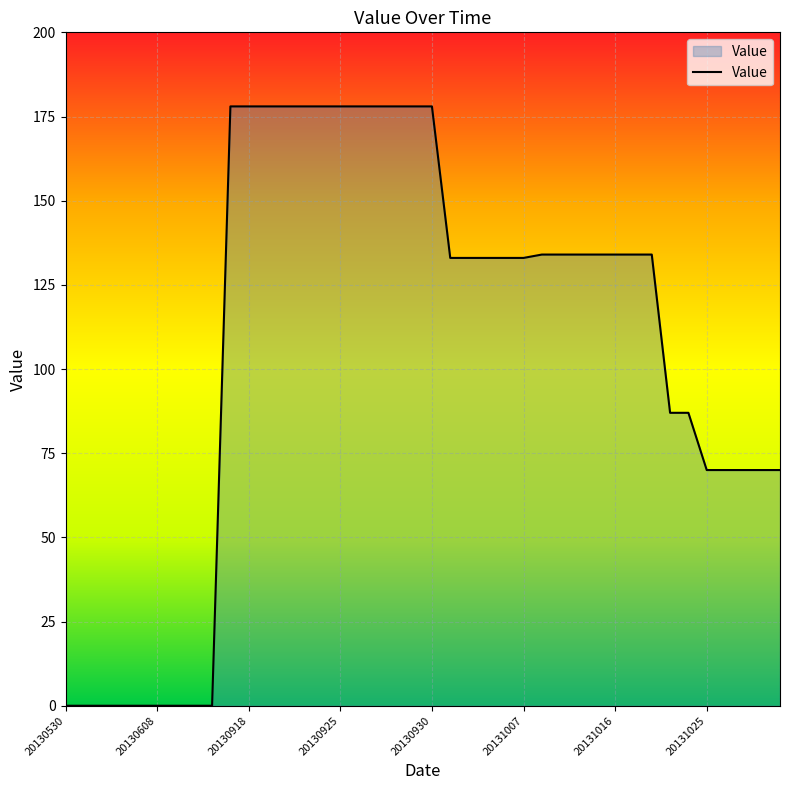

What is the difference between the maximum and minimum values?

178